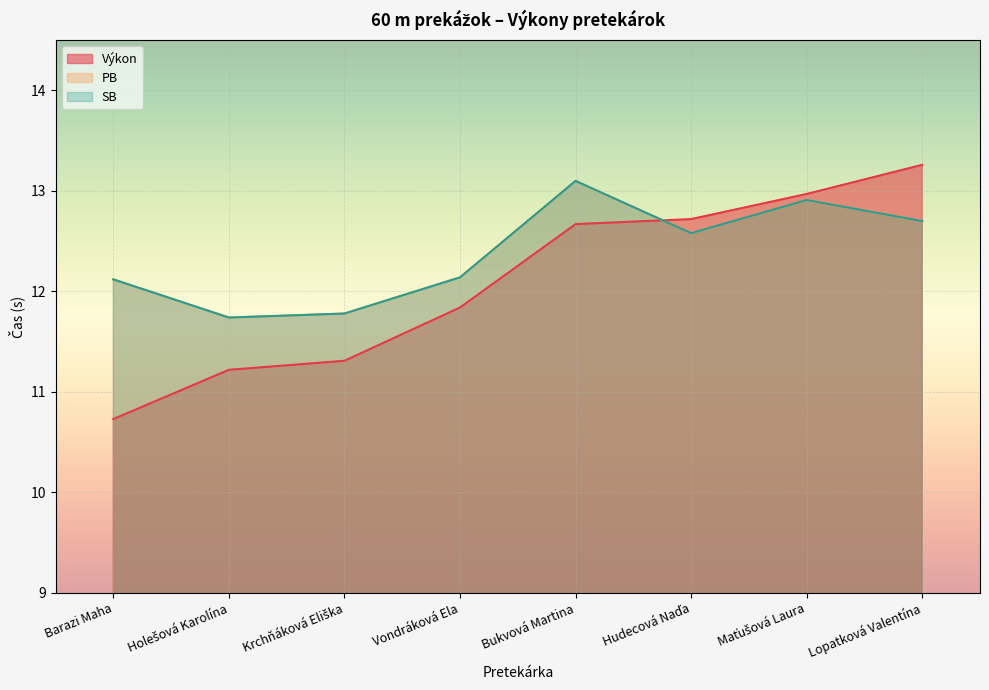

What is the label of the 3rd point from the left?

Krchňáková Eliška